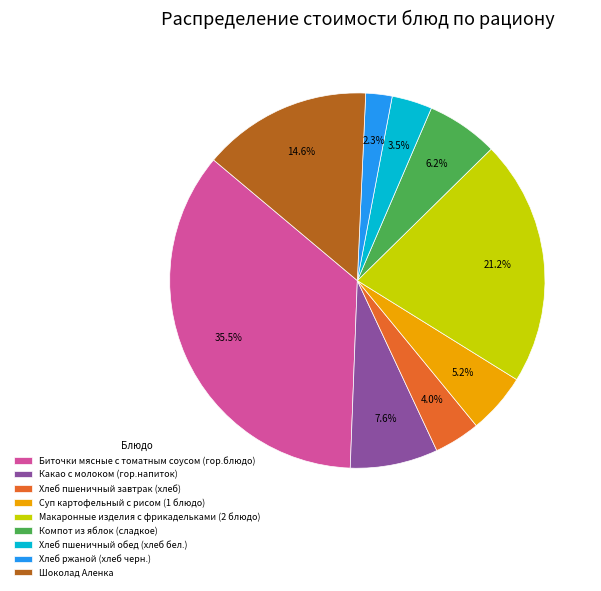

How many segments does this pie chart have?

9